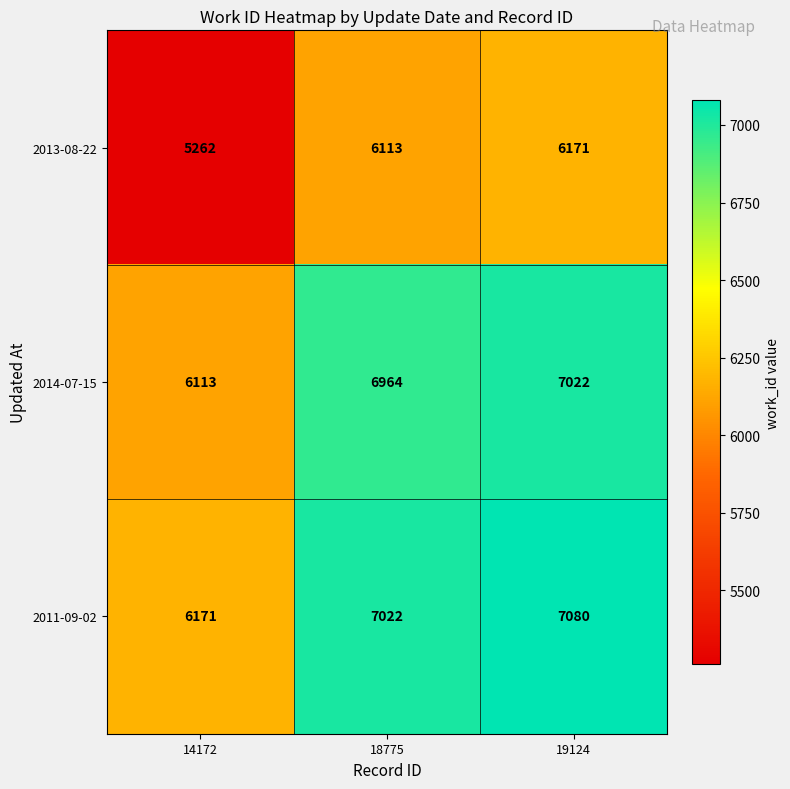

How many distinct data groups are displayed?

3